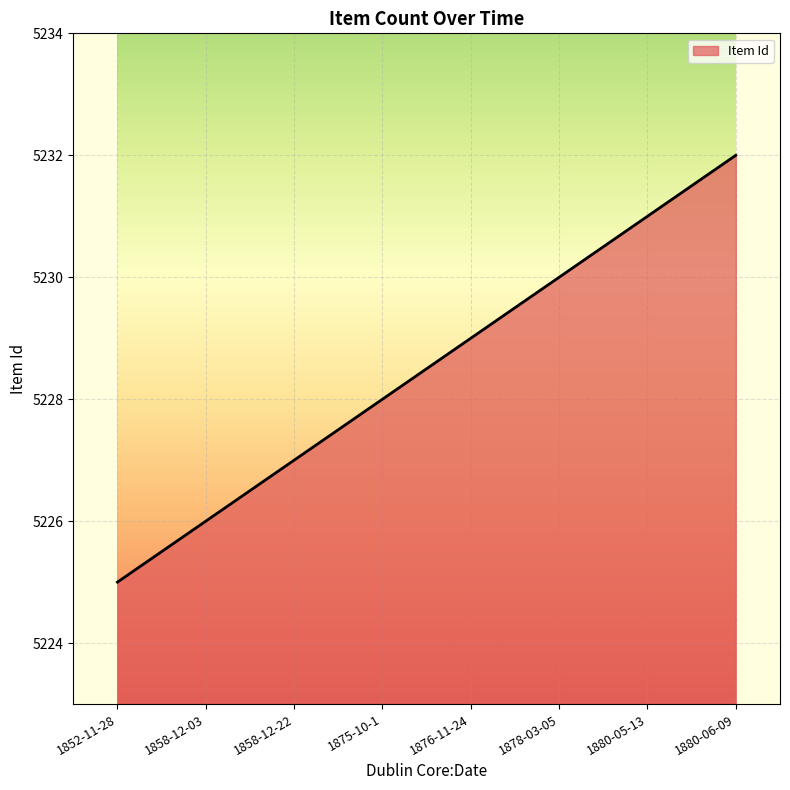

Reading left to right, transcribe all the data shown in this chart.

1852-11-28=5225	1858-12-03=5226	1858-12-22=5227	1875-10-1=5228	1876-11-24=5229	1878-03-05=5230	1880-05-13=5231	1880-06-09=5232